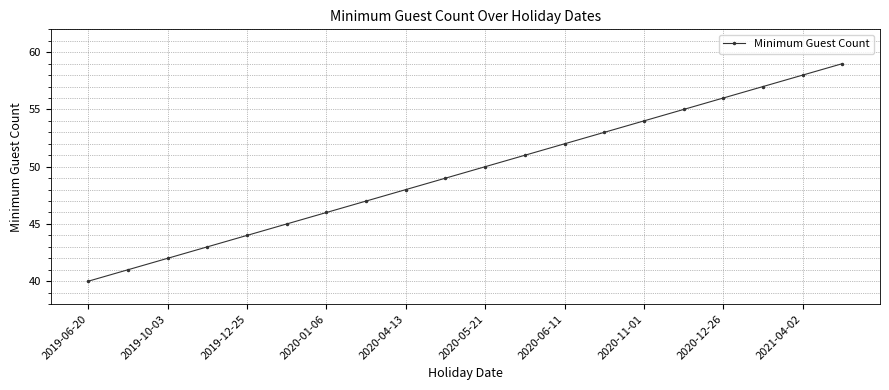

What is the average value?

50